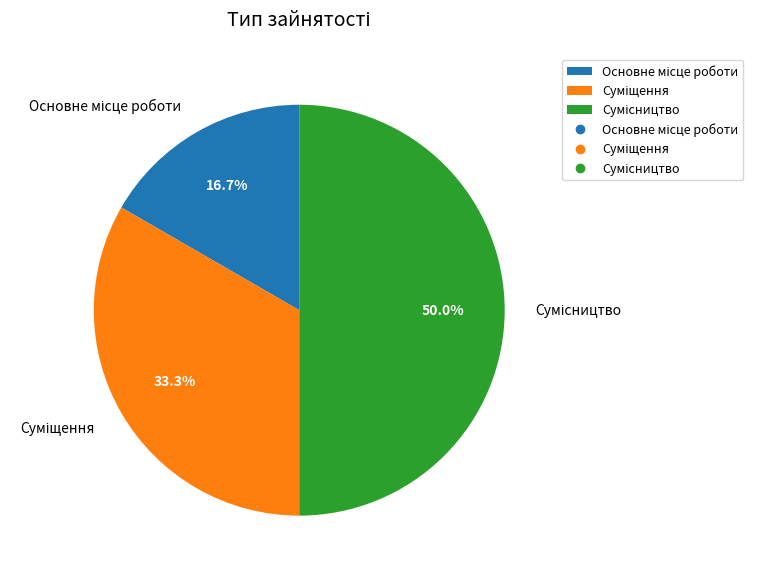

What is the ratio of the value at Суміщення to the value at Сумісництво?

0.7